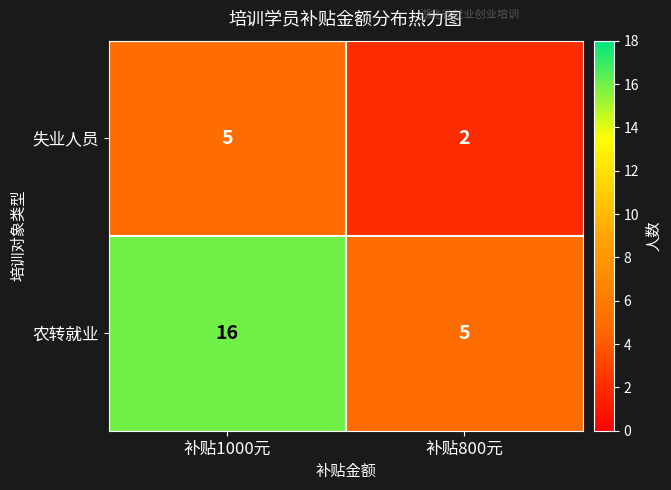

What is the total value across all series at 补贴800元?

7